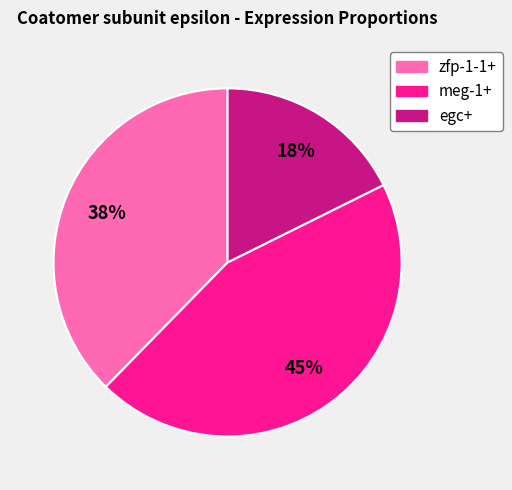

Does egc+ account for over 50% of the chart?

No